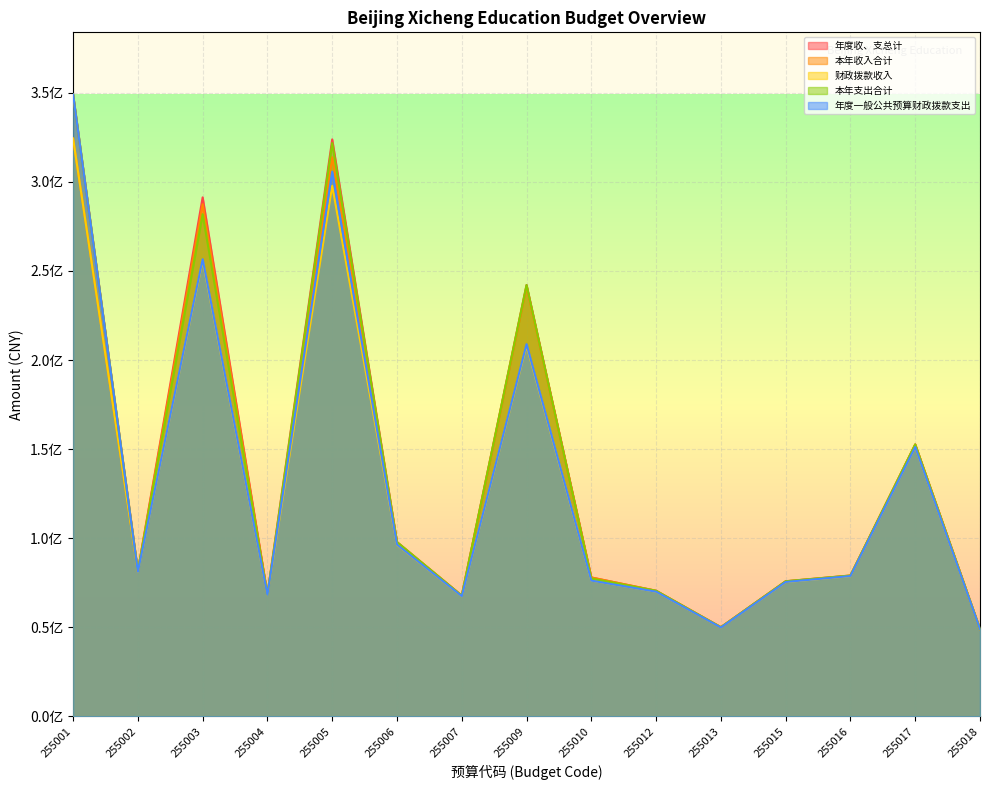

Which category has the lowest value in the 本年支出合计 series?

255018